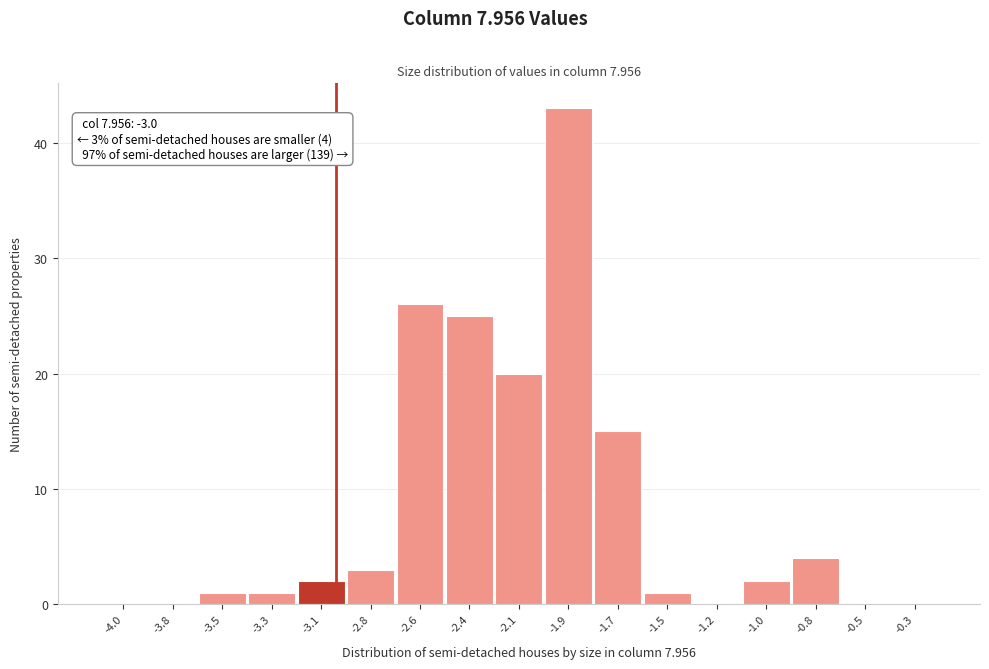

Reading left to right, what are all the values shown in this chart?

-4.0=0	-3.8=0	-3.5=1	-3.3=1	-3.1=2	-2.8=3	-2.6=26	-2.4=25	-2.1=20	-1.9=43	-1.7=15	-1.5=1	-1.2=0	-1.0=2	-0.8=4	-0.5=0	-0.3=0